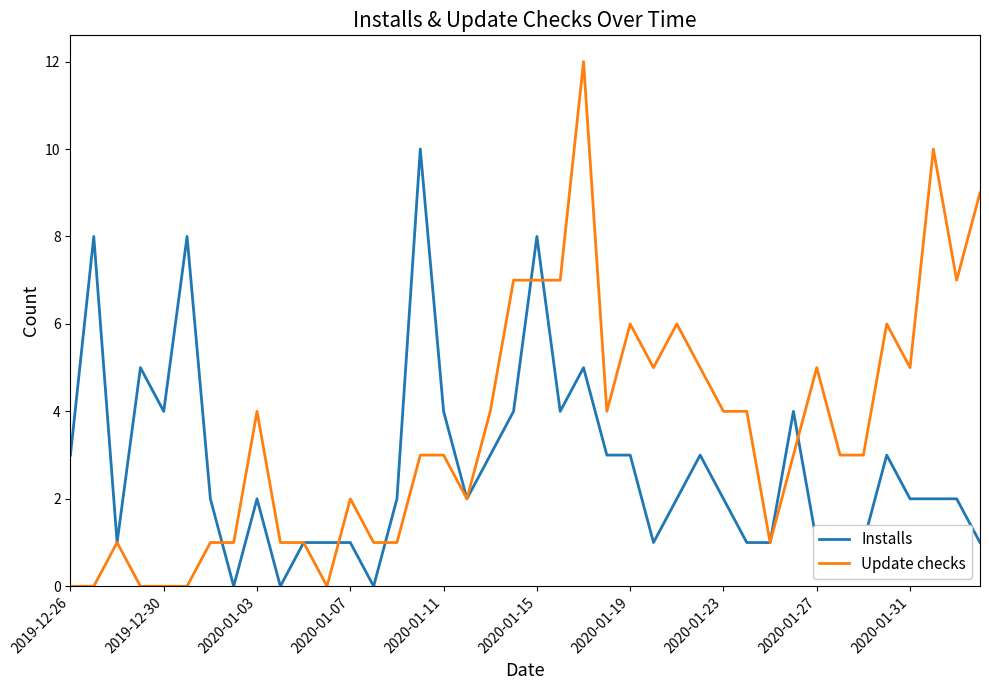

Which series has the largest range (max minus min)?

Update checks